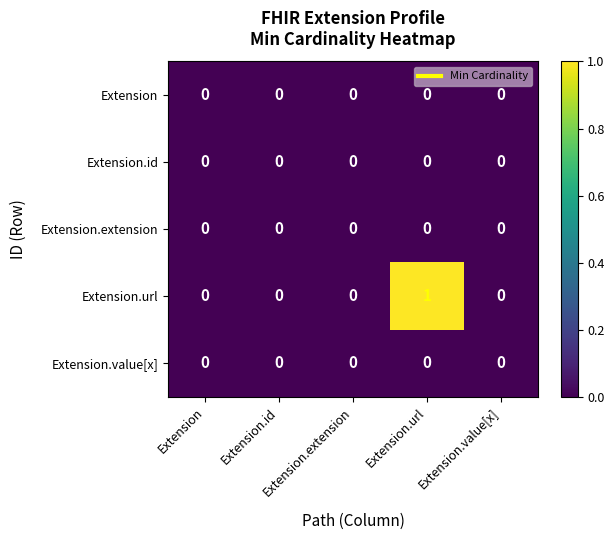

Which has a higher value, Extension.value[x] or Extension.id?

Extension.value[x]